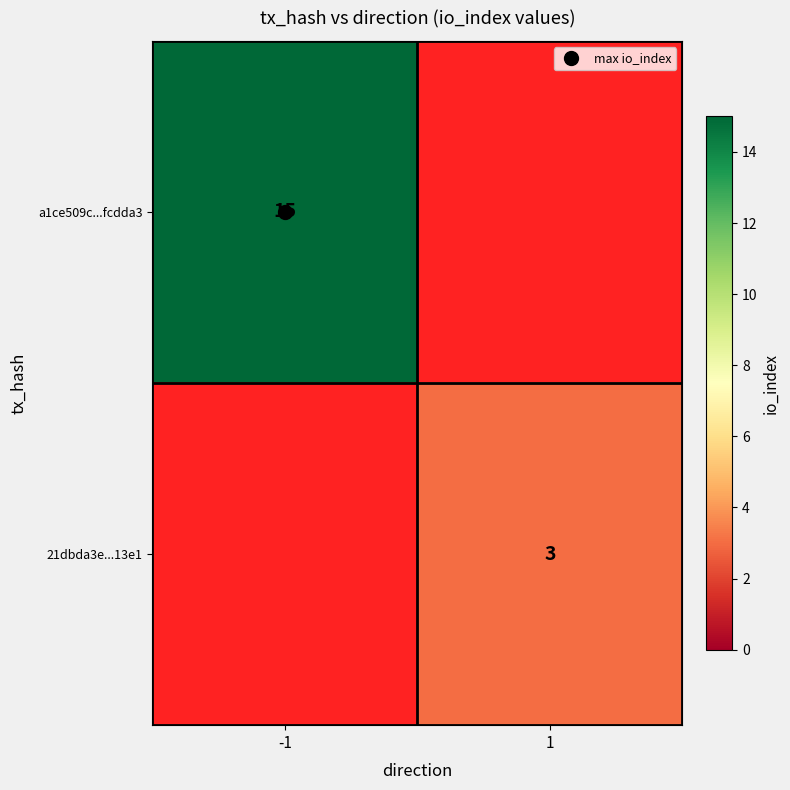

Which series has the largest range (max minus min)?

a1ce509c...fcdda3